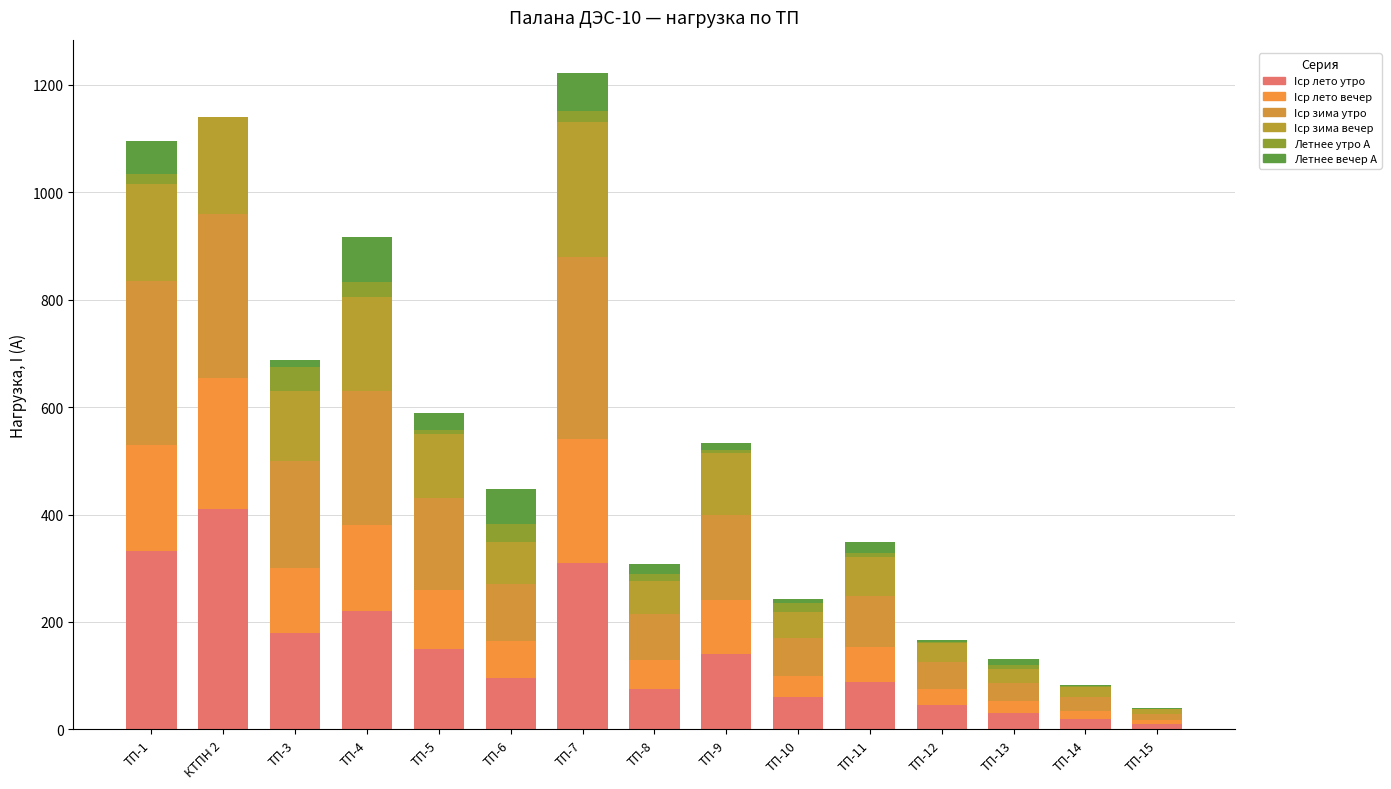

How many categories are shown in the chart?

15